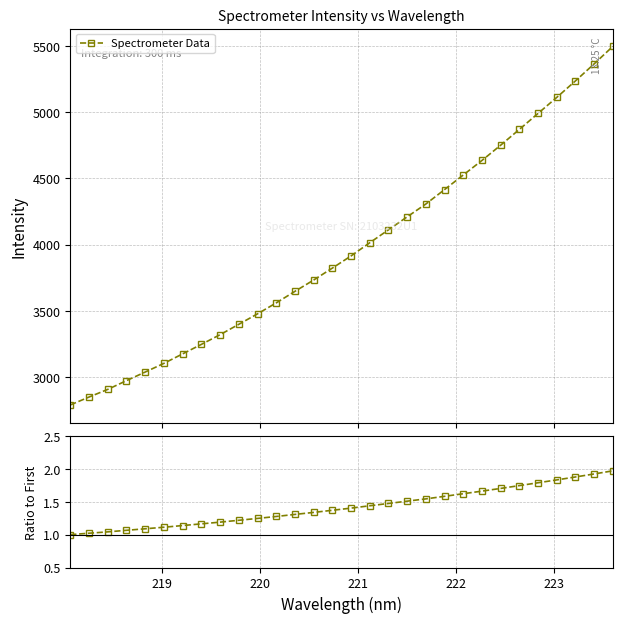

List the series in order of their overall mean, lowest first.

Ratio, Spectrometer Data